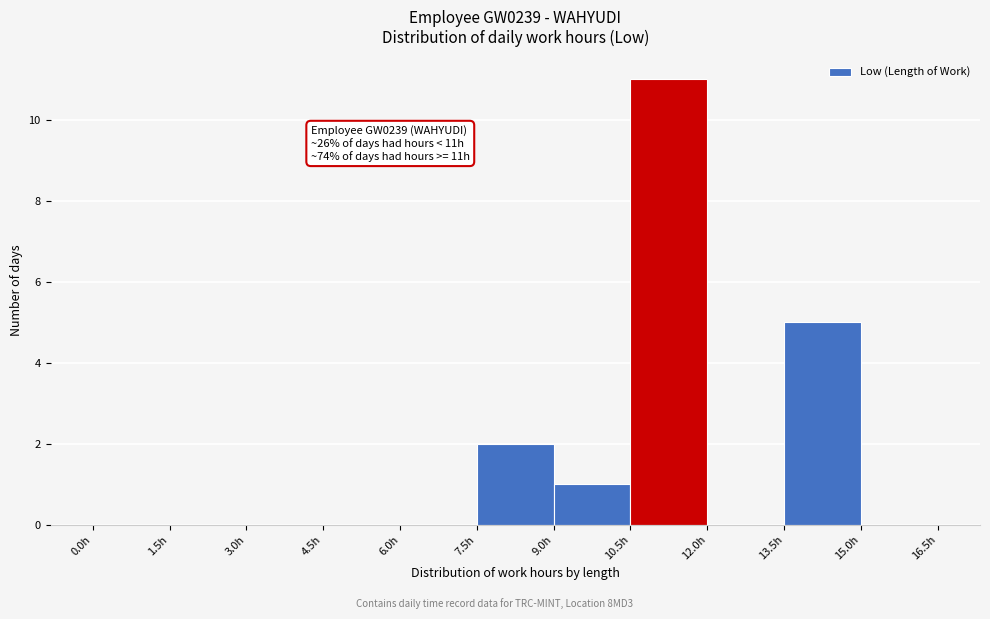

Which range on the x-axis has the tallest bar?

10.5 to 12.0